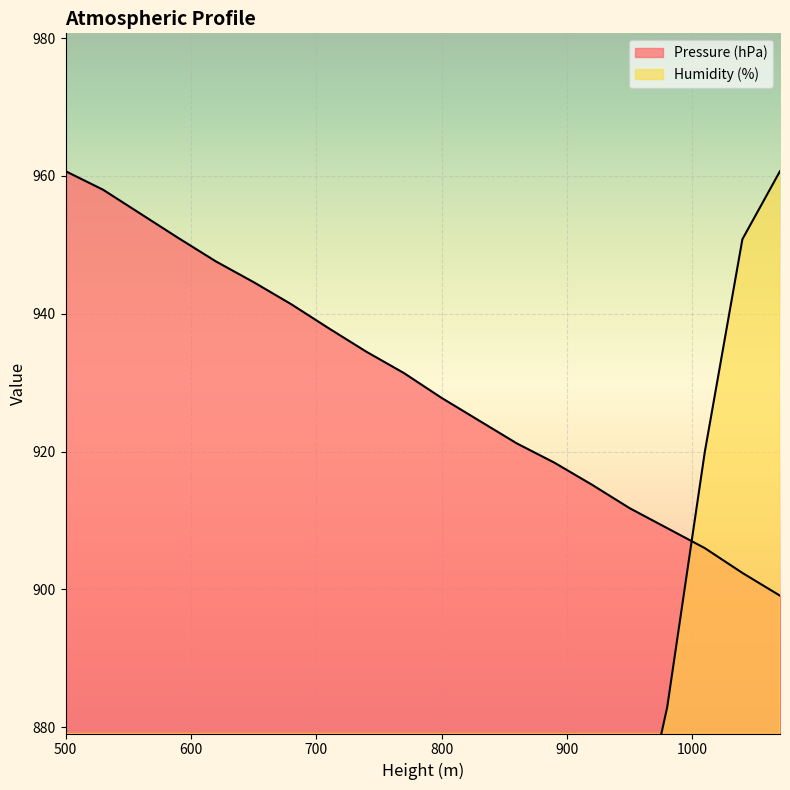

Reading left to right, what are all the values shown in this chart?

Pressure (hPa): 500=960.7	530=958.0	560=954.5	590=951.0	620=947.6	650=944.6	680=941.4	710=937.9	740=934.5	770=931.4	800=927.8	830=924.5	860=921.2	890=918.4	920=915.2	950=911.8	980=908.9	1010=906.0	1040=902.4	1070=899.1
Humidity (%): 500=740.9	530=731.0	560=728.6	590=747.1	620=763.1	650=763.1	680=748.3	710=753.2	740=768.1	770=773.0	800=787.8	830=792.8	860=802.6	890=815.0	920=837.2	950=858.2	980=882.9	1010=920.0	1040=950.8	1070=960.7